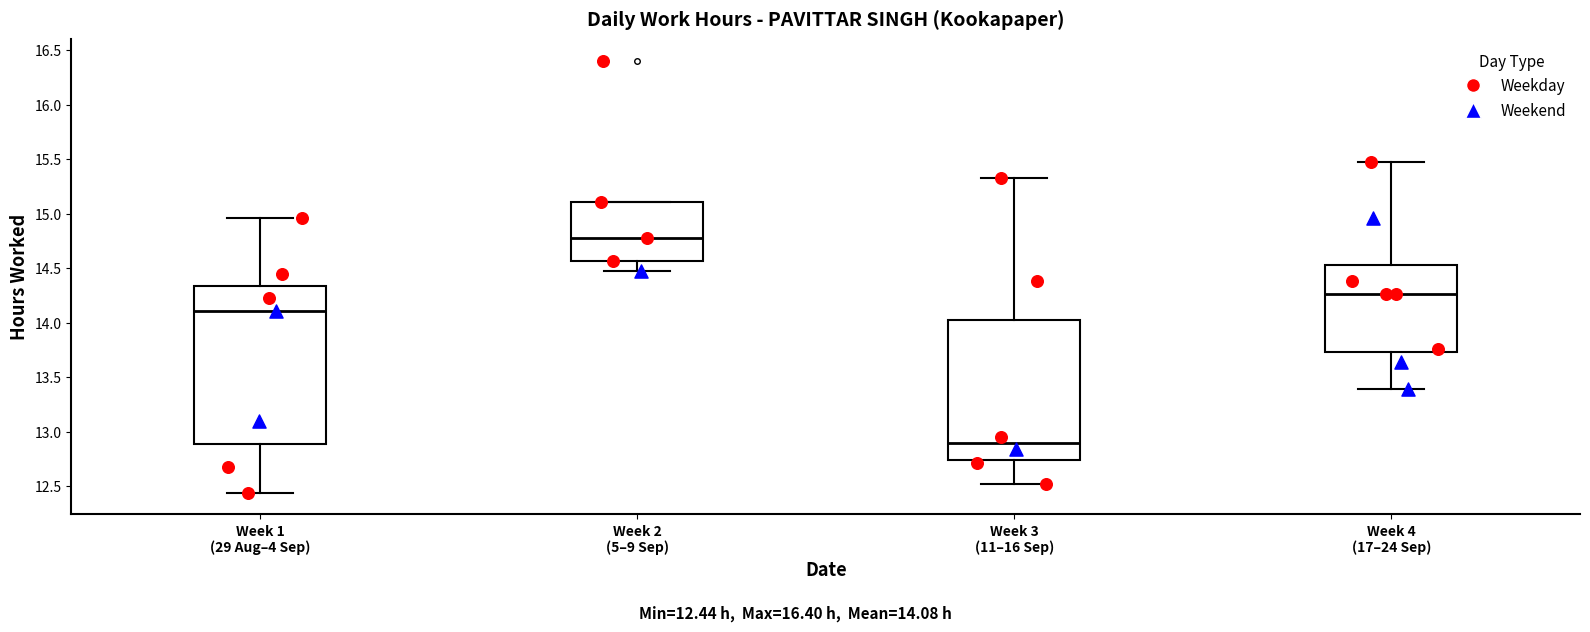

Which box is the tallest, from its lower edge to its upper edge?

Week 1 (29 Aug–4 Sep)